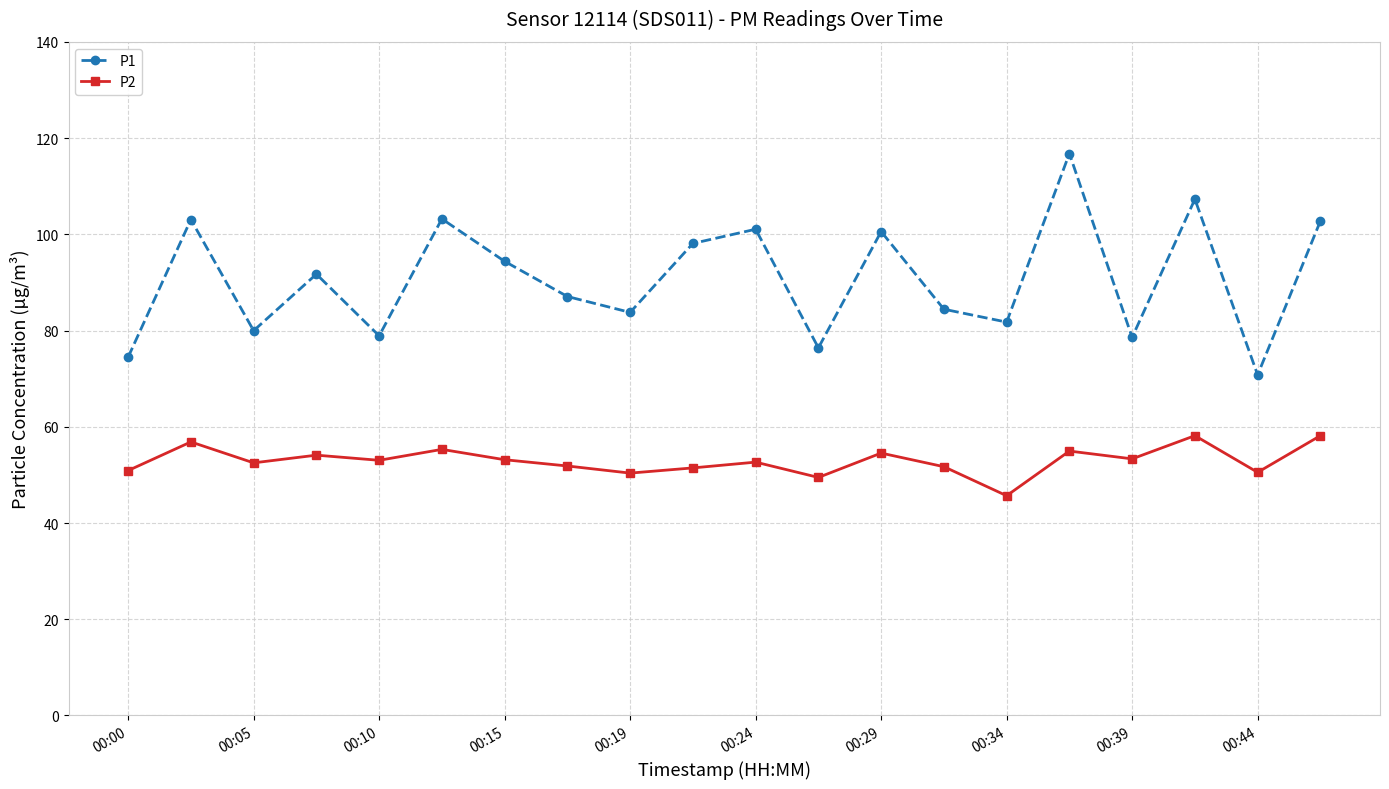

What is the sum of all P1 values?

1815.0